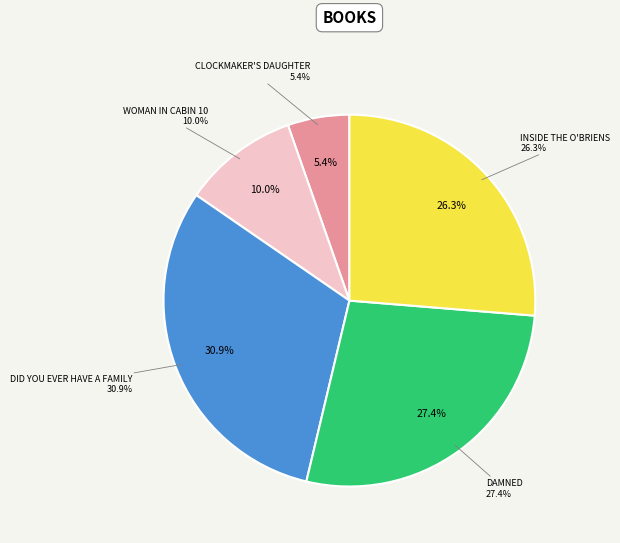

True or false: Did You Ever Have a Family accounts for 38% of the total.

False